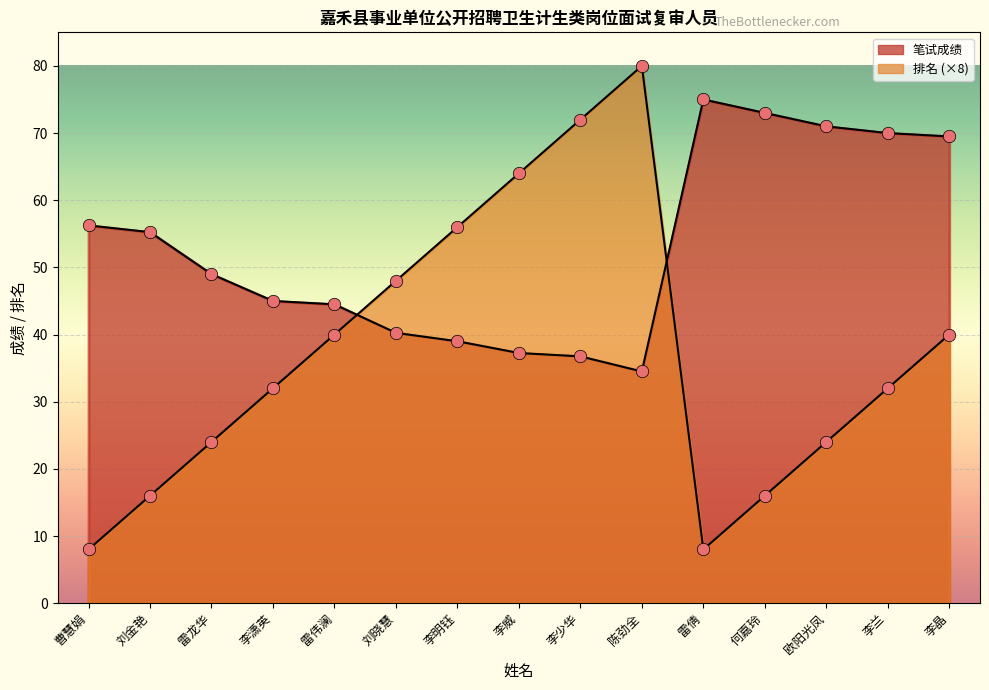

At how many categories does at least one series exceed 43?

15